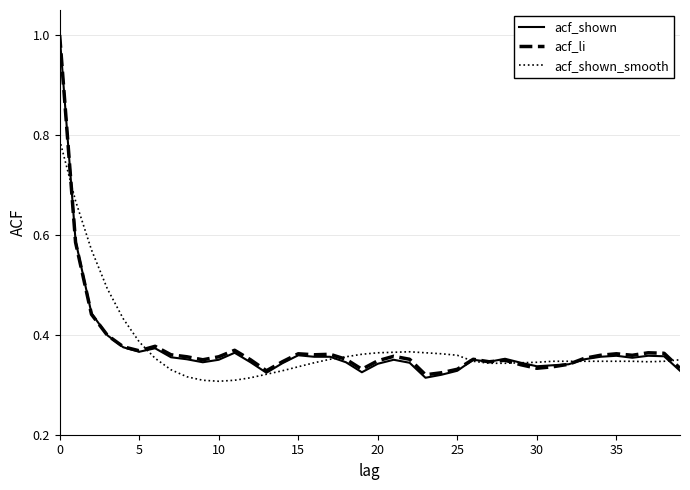

What is the greatest value displayed?

1.0